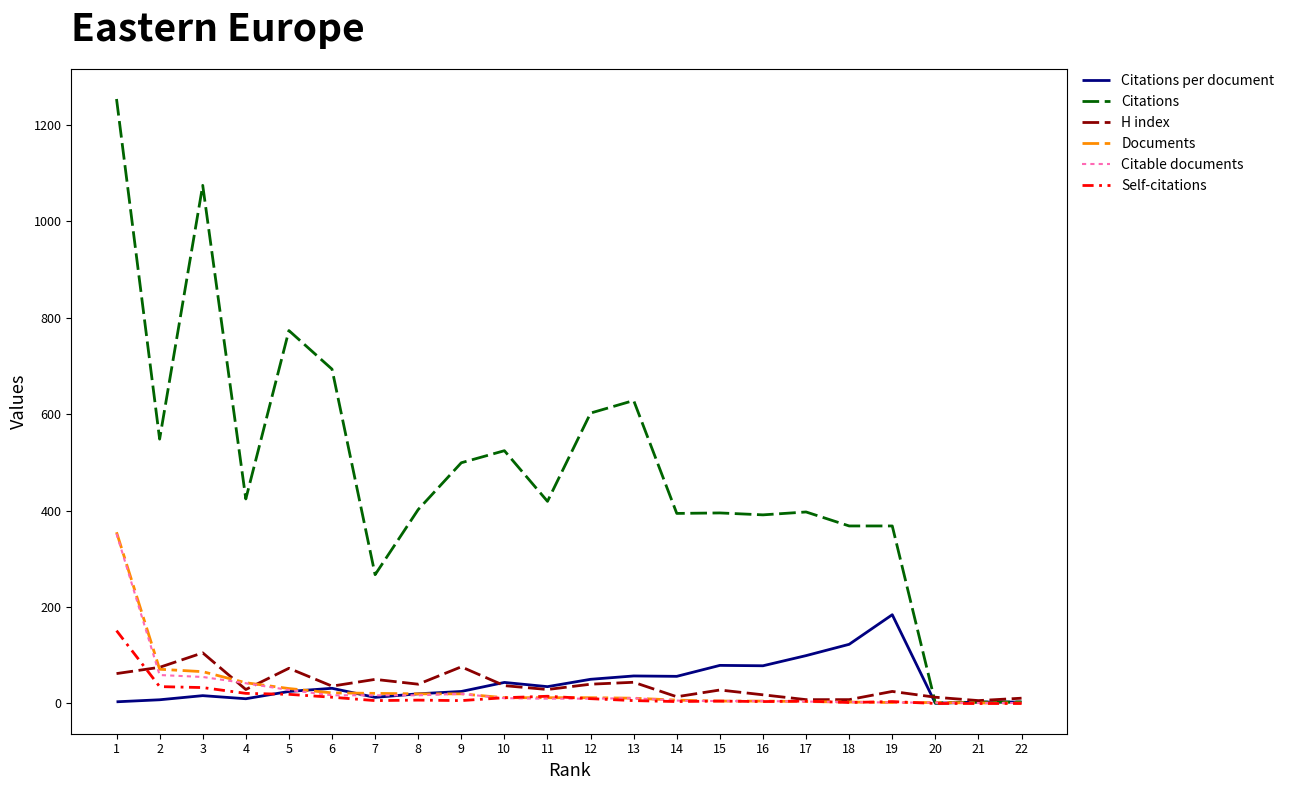

Which series has the largest total across all categories?

Citations